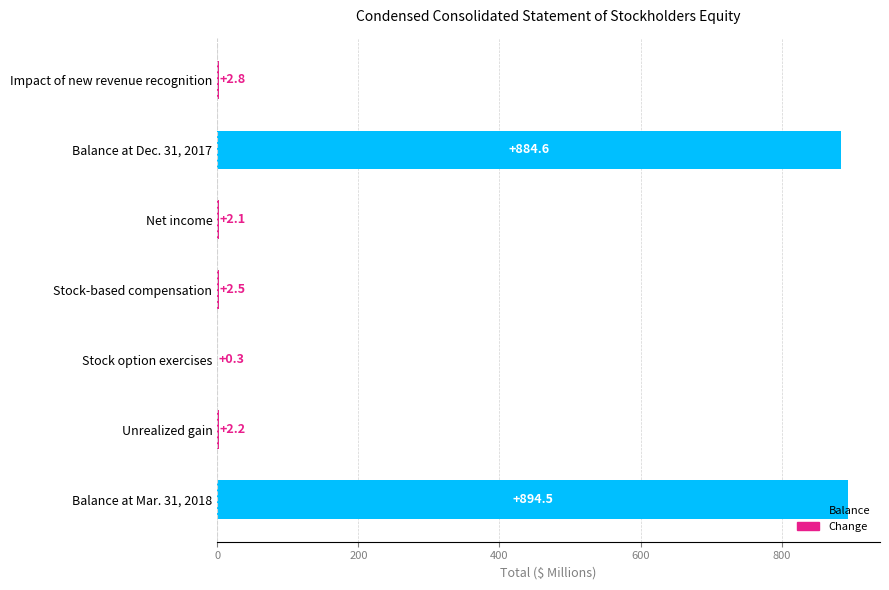

Where is the data nearest to the value 447?

Balance at Dec. 31, 2017